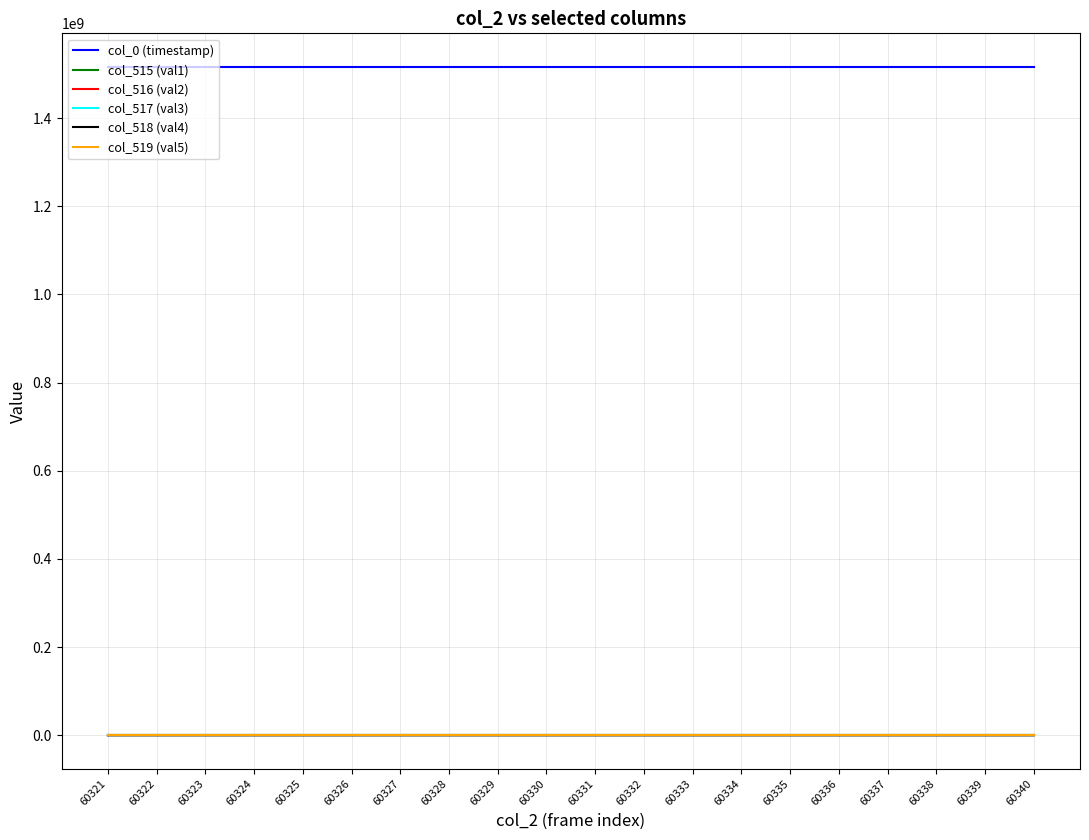

Is the value of col_0 (timestamp) at 60321 greater than the value of col_515 (val1) at 60330?

Yes